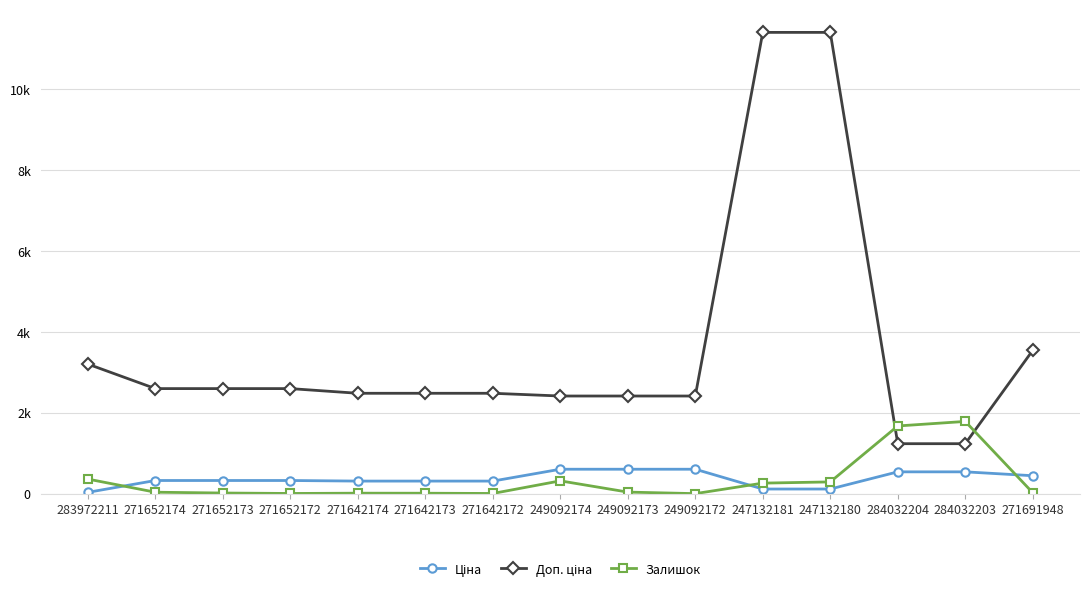

Reading right to left, transcribe all the data shown in this chart.

Ціна: 271691948=443.1	284032203=539.0	284032204=539.0	247132180=114.1	247132181=114.1	249092172=603.7	249092173=603.7	249092174=603.7	271642172=310.3	271642173=310.3	271642174=310.3	271652172=324.8	271652173=324.8	271652174=324.8	283972211=32.0
Доп. ціна: 271691948=3545.0	284032203=1235.4	284032204=1235.4	247132180=11410.0	247132181=11410.0	249092172=2414.8	249092173=2414.8	249092174=2414.8	271642172=2482.4	271642173=2482.4	271642174=2482.4	271652172=2598.3	271652173=2598.3	271652174=2598.3	283972211=3205.0
Залишок: 271691948=22.0	284032203=1786.0	284032204=1674.0	247132180=290.0	247132181=260.0	249092172=0.0	249092173=38.0	249092174=316.0	271642172=4.0	271642173=10.0	271642174=11.0	271652172=4.0	271652173=15.0	271652174=35.0	283972211=360.0